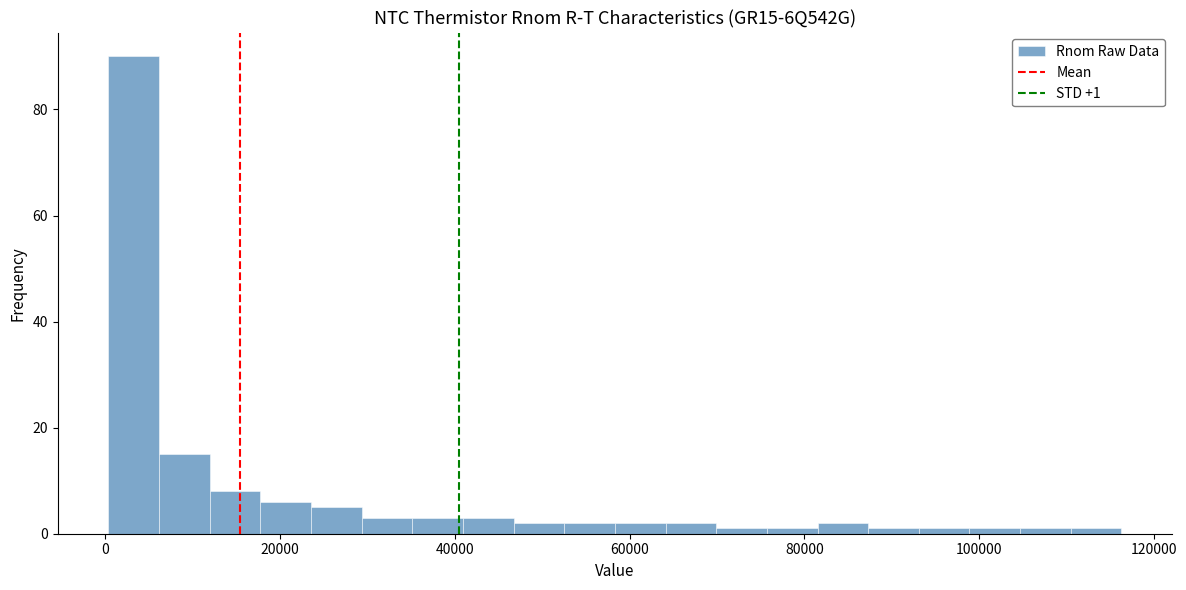

Read against the x-axis, roughly where is the centre of the tallest bar?

4000